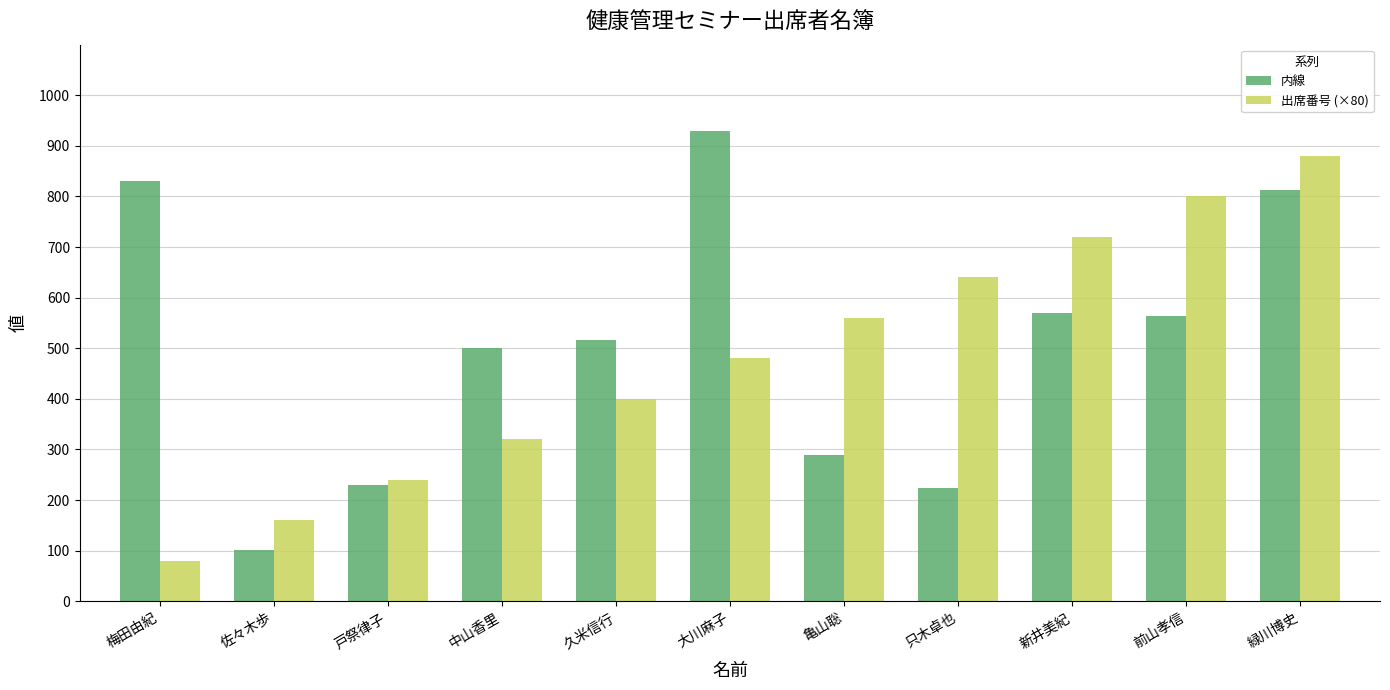

At 只木卓也, list the series in order from smallest to largest.

内線, 出席番号 (×80)